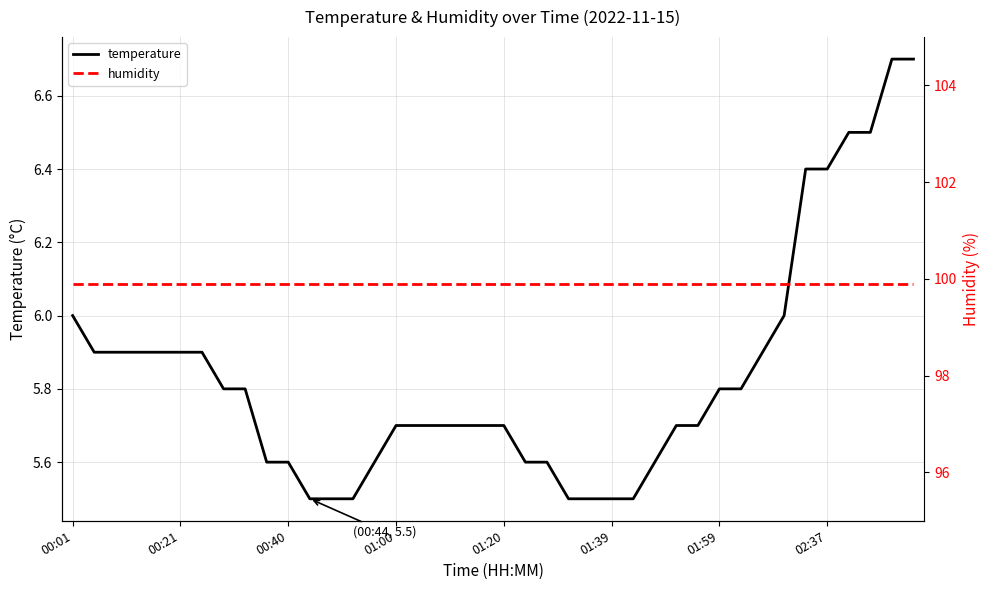

Rank the series by their average value, from highest to lowest.

humidity, temperature